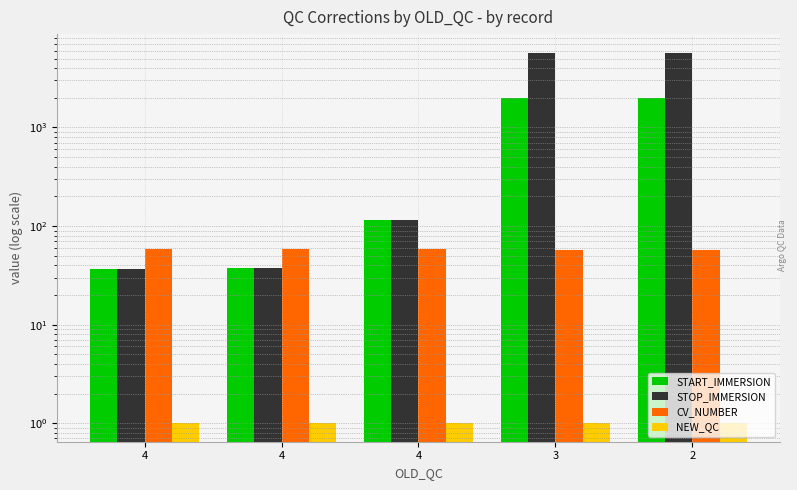

What is the lowest value of the STOP_IMMERSION series?

37.0